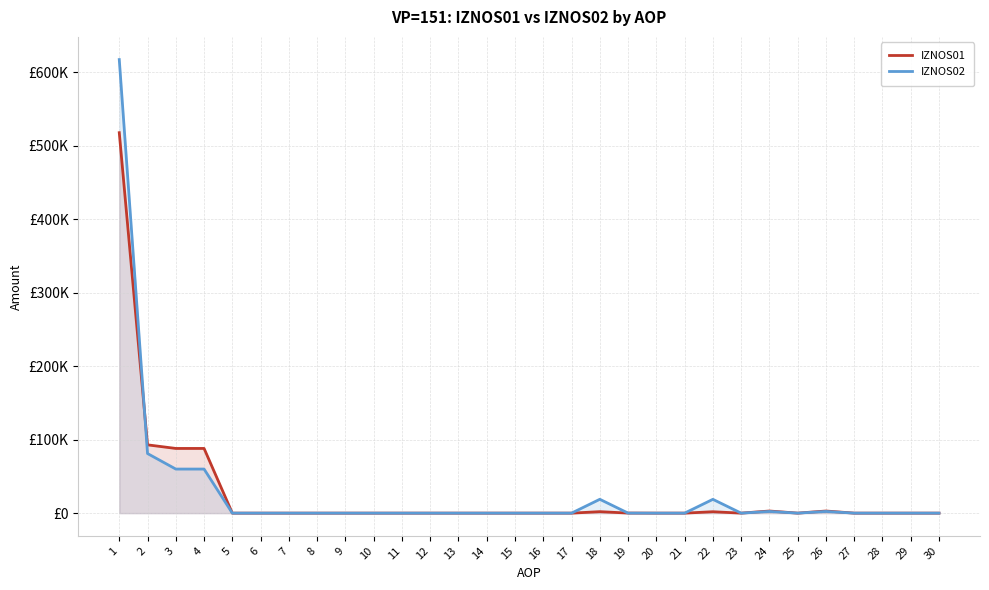

At which category does IZNOS02 reach its first local valley?

23